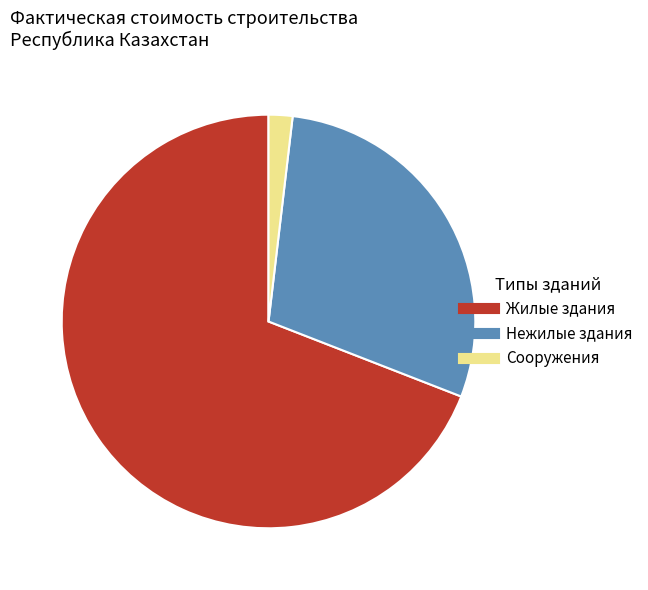

True or false: Жилые здания accounts for 69% of the total.

True